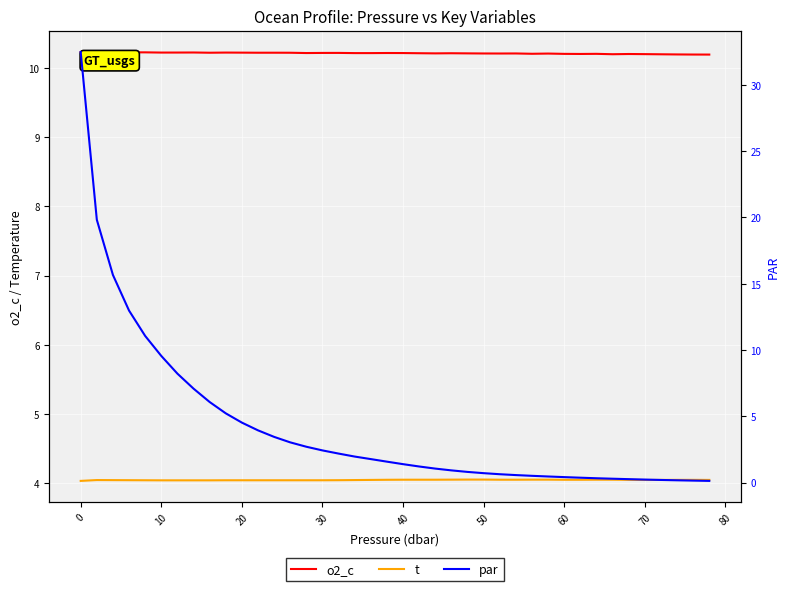

What is the lowest value of the o2_c series?

10.2